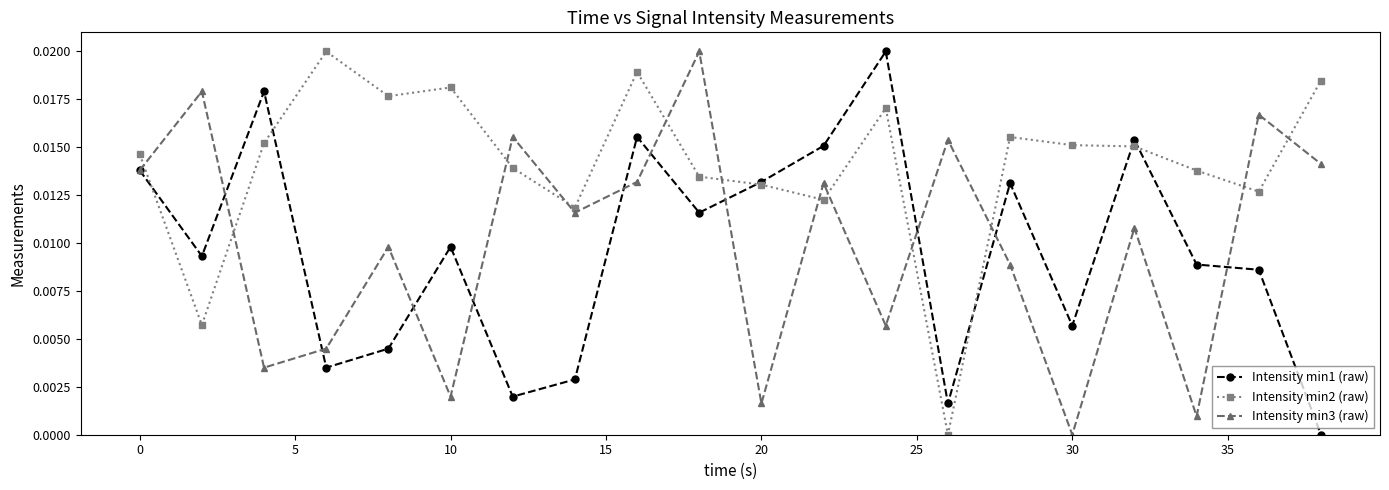

Which series has the largest total across all categories?

Intensity min2 (raw)